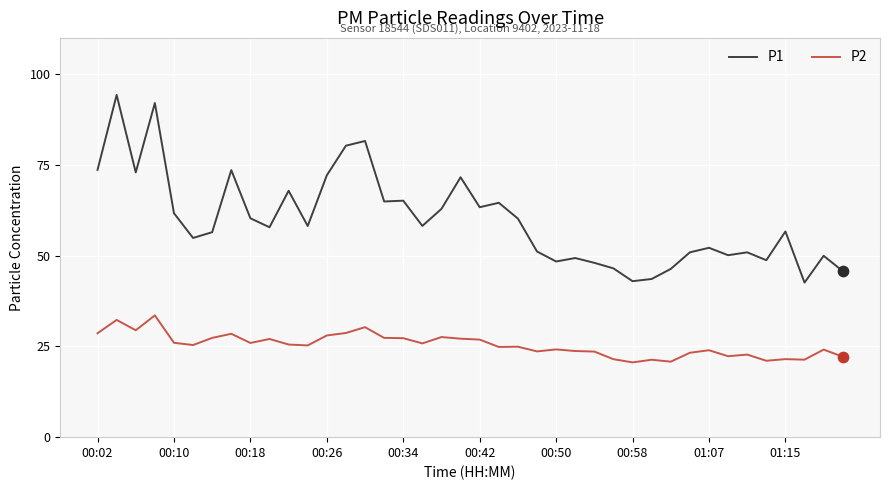

Which series has the widest spread of values?

P1